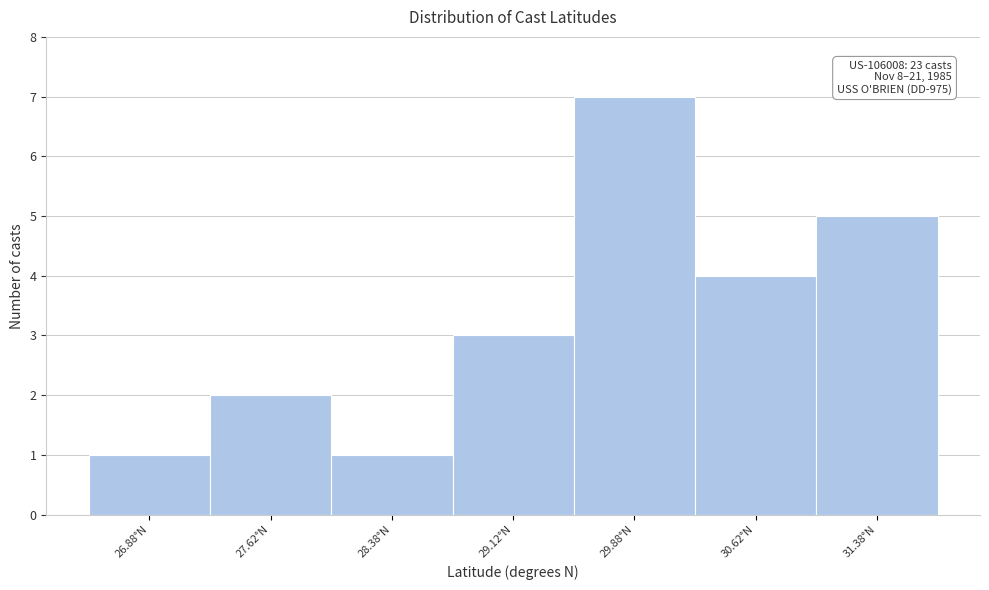

Over which range of the x-axis is the bar tallest?

29.50 to 30.25